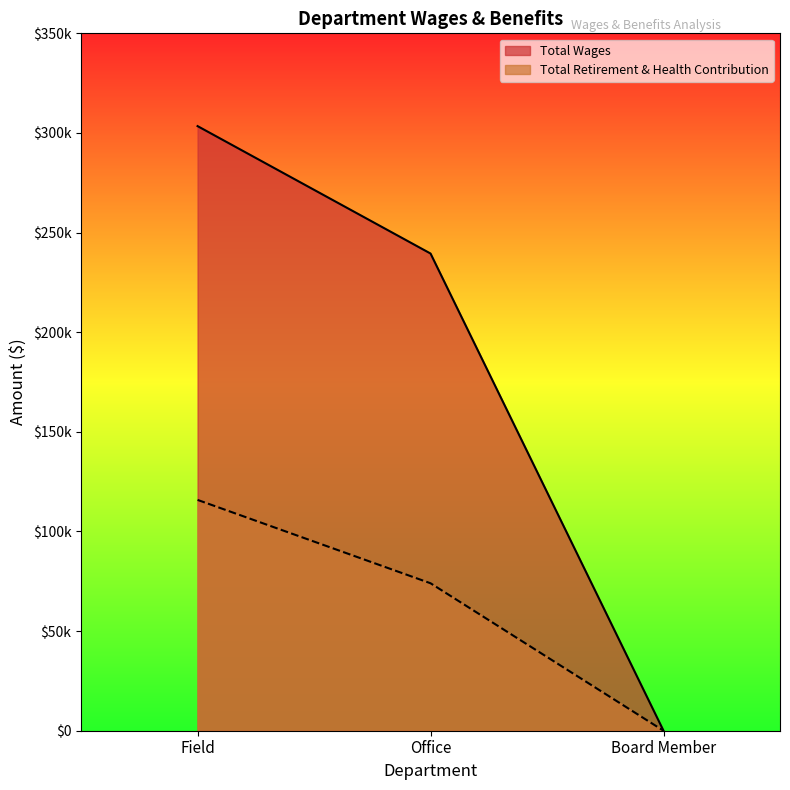

Between Field and Office, which is larger?

Field